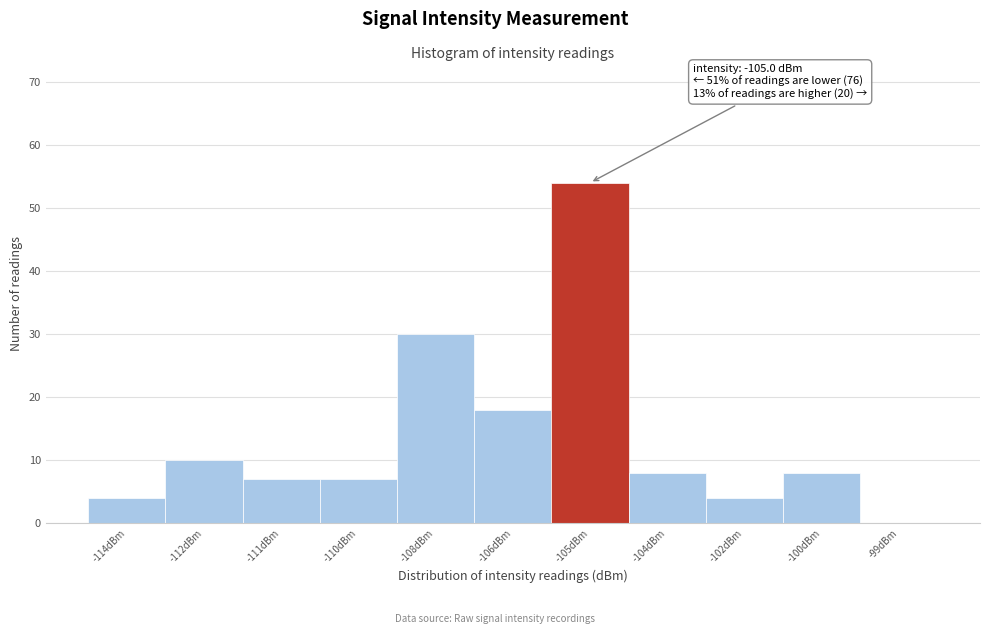

Reading left to right, what are all the values shown in this chart?

-114dBm=4	-112dBm=10	-111dBm=7	-110dBm=7	-108dBm=30	-106dBm=18	-105dBm=54	-104dBm=8	-102dBm=4	-100dBm=8	-99dBm=0